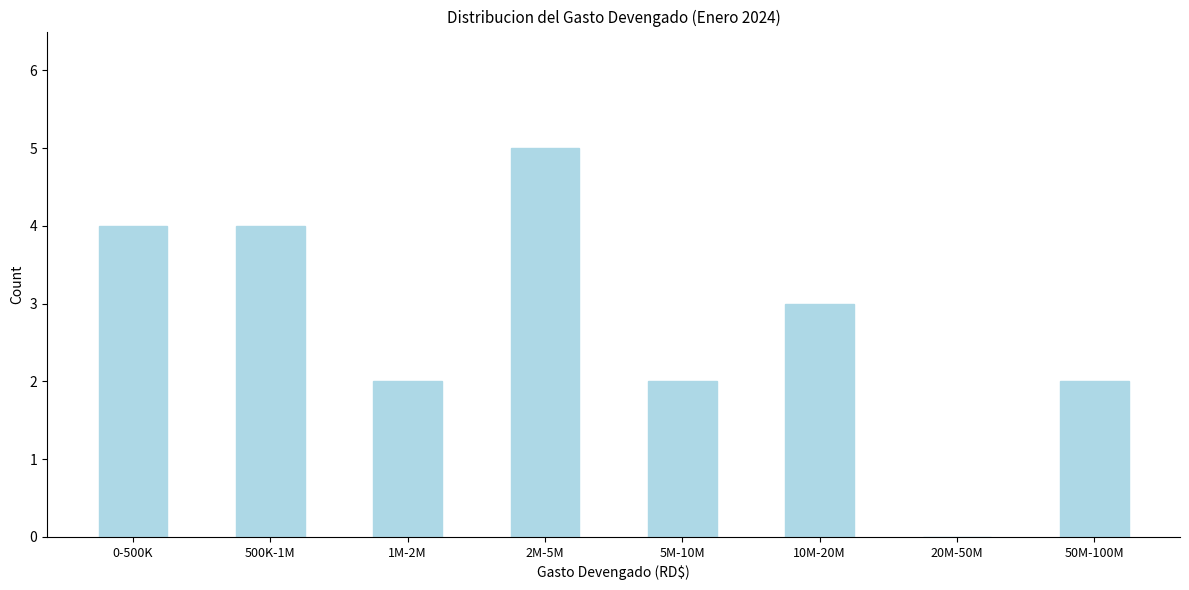

Reading left to right, what are all the values shown in this chart?

0-500K=4	500K-1M=4	1M-2M=2	2M-5M=5	5M-10M=2	10M-20M=3	20M-50M=0	50M-100M=2